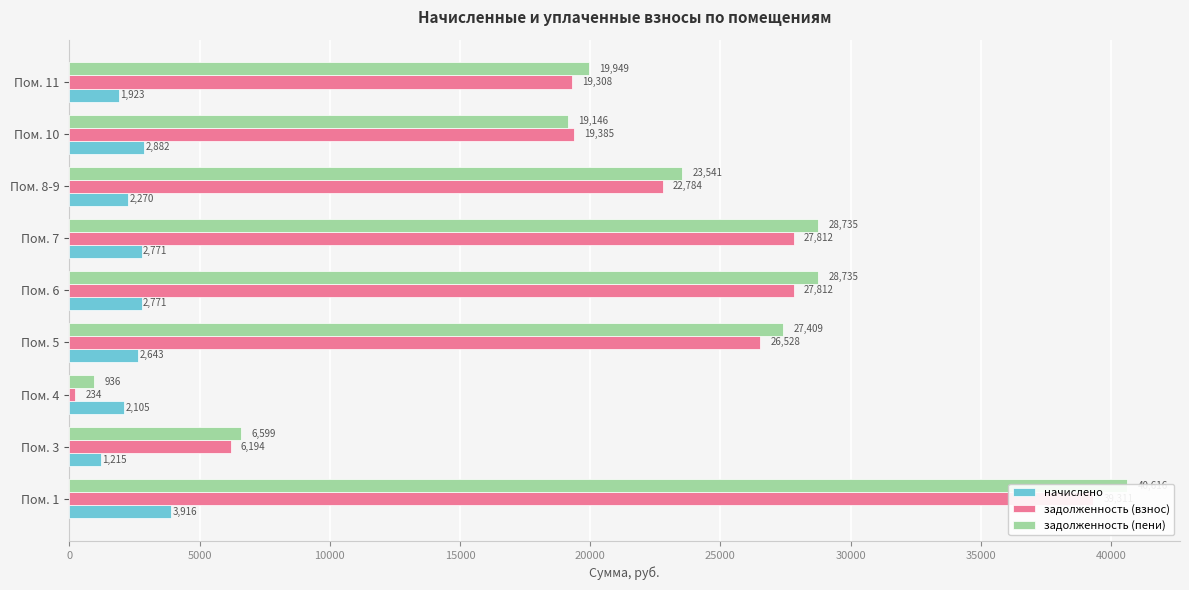

Which series has the widest spread of values?

задолженность (пени)